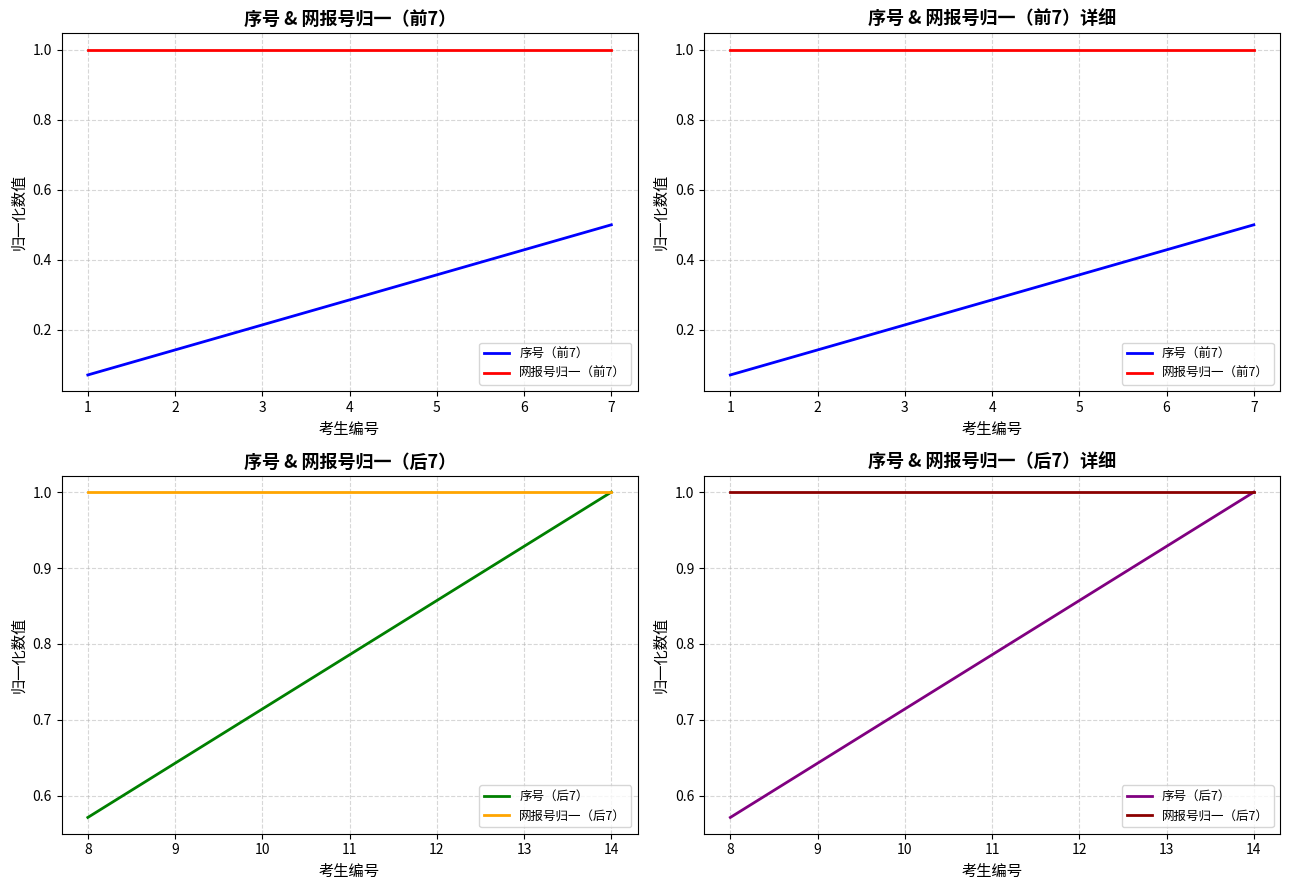

List the labels in order of 网报号归一（前7） value, smallest first.

1, 2, 7, 3, 4, 6, 5